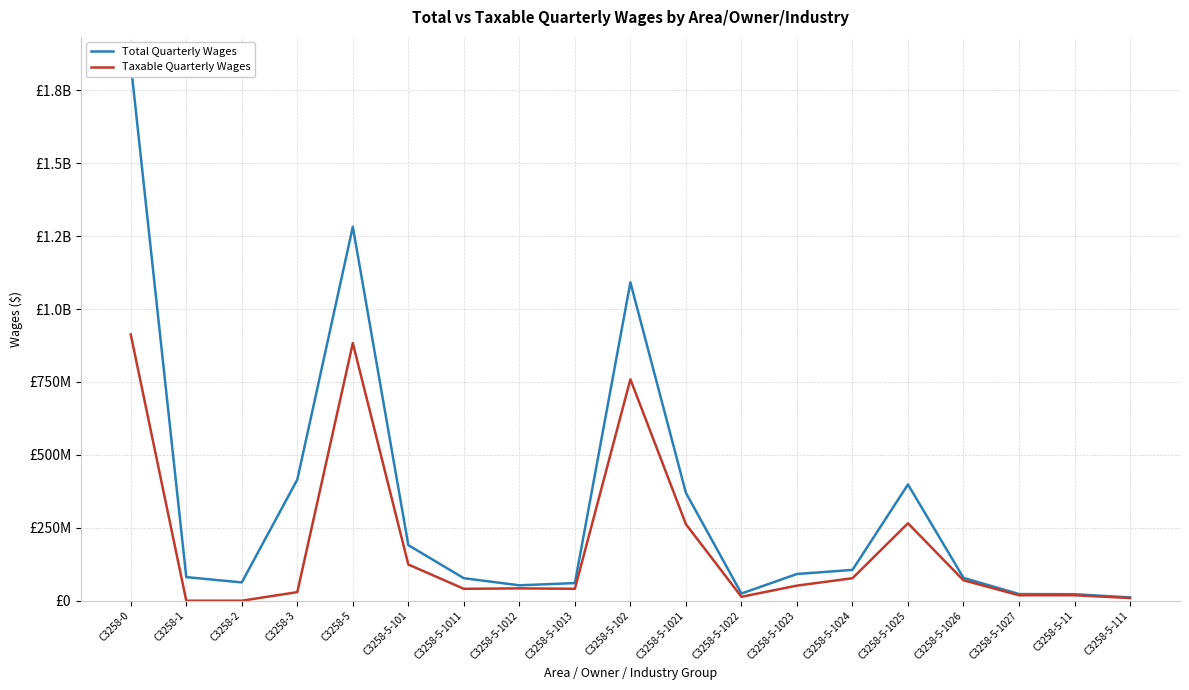

Rank the series by their average value, from lowest to highest.

Taxable Quarterly Wages, Total Quarterly Wages